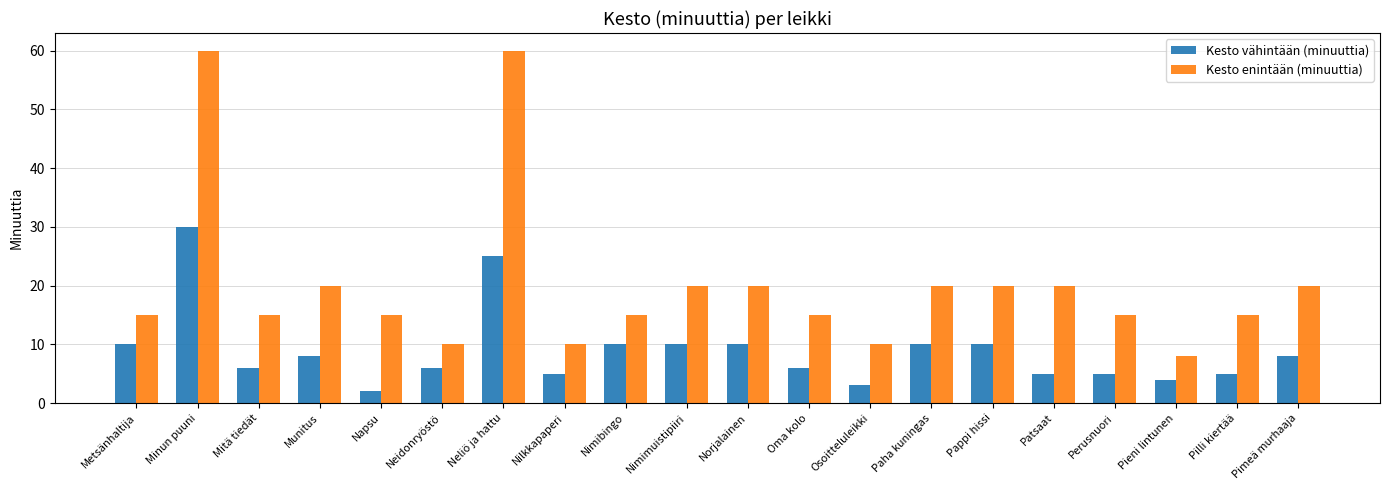

What is the value of the Kesto enintään (minuuttia) bar at the 13th from the left?

10